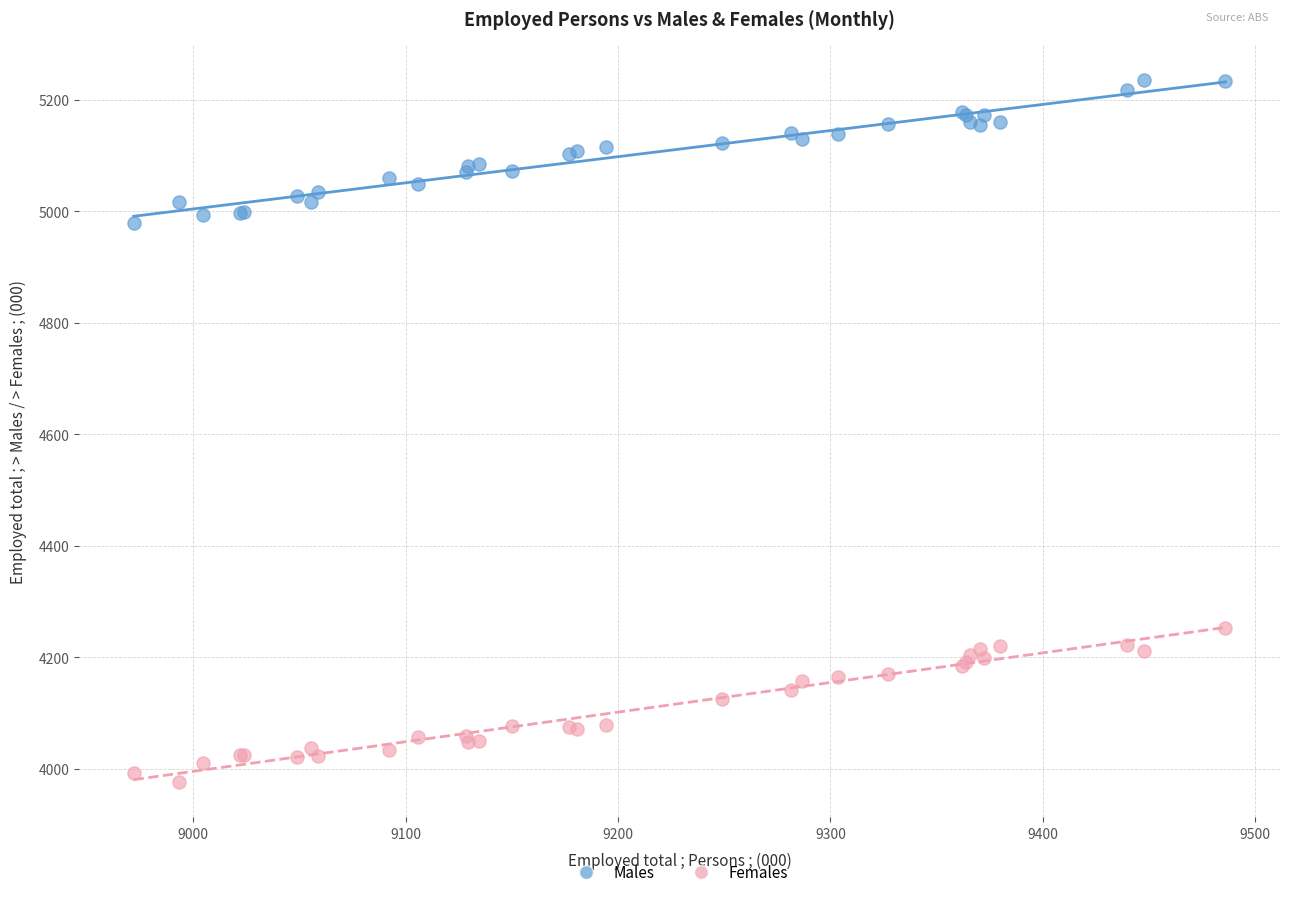

Across all series, what Y value is closest to 4606?

4252.8